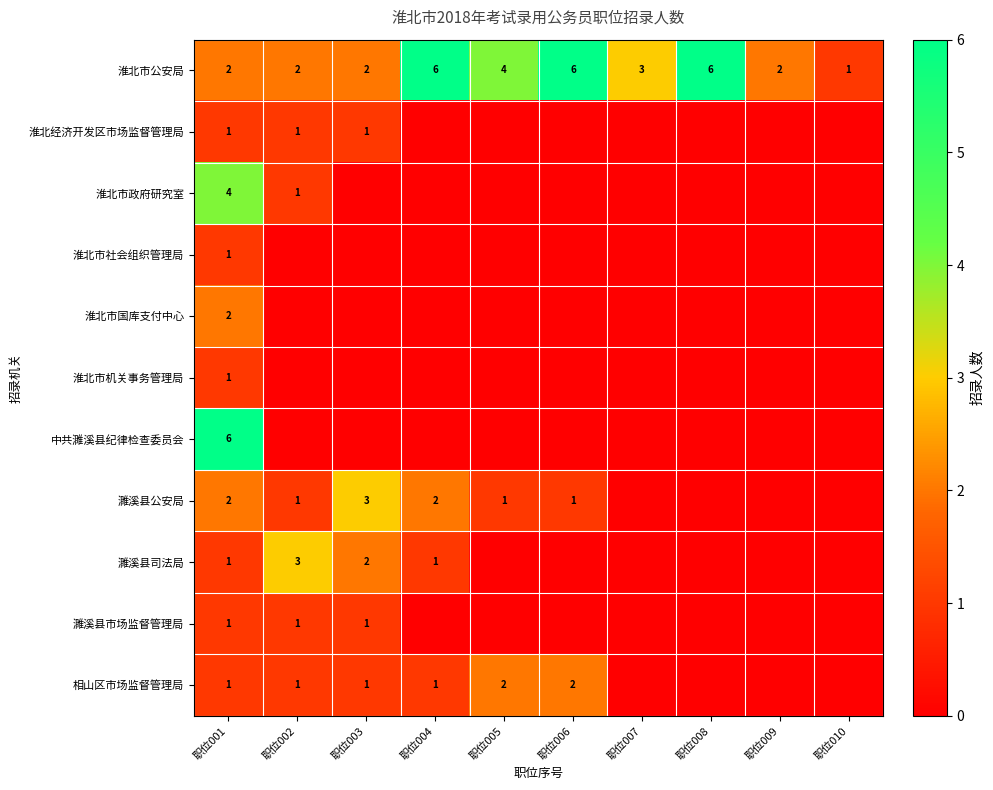

The value of 濉溪县司法局 at 职位001 is 1. True or false?

True